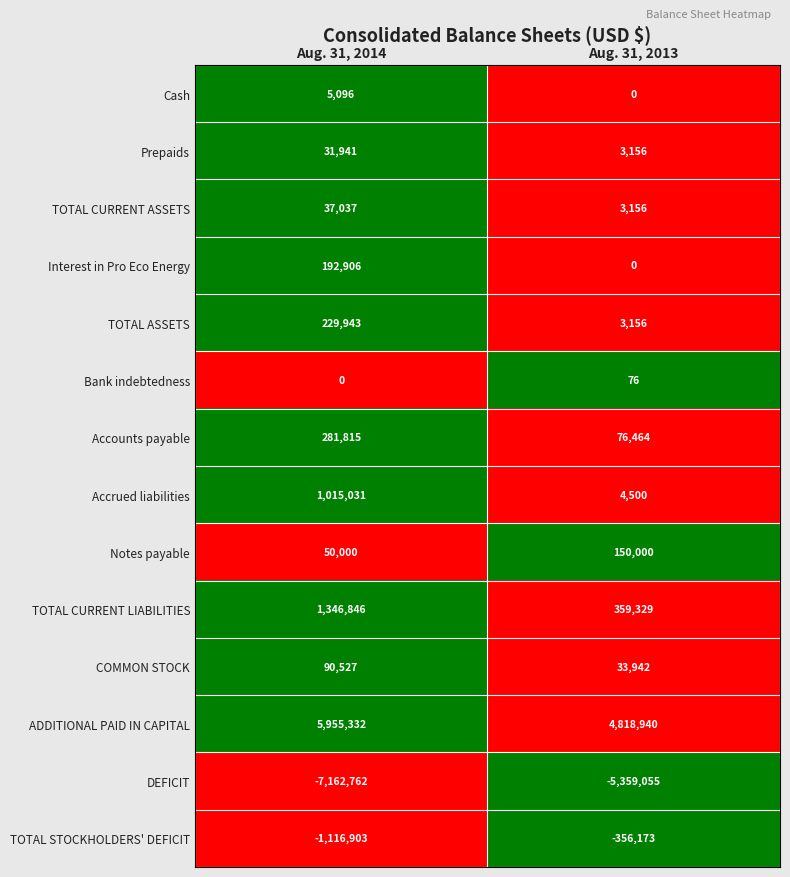

At which category is the sum across all series the highest?

Aug. 31, 2014